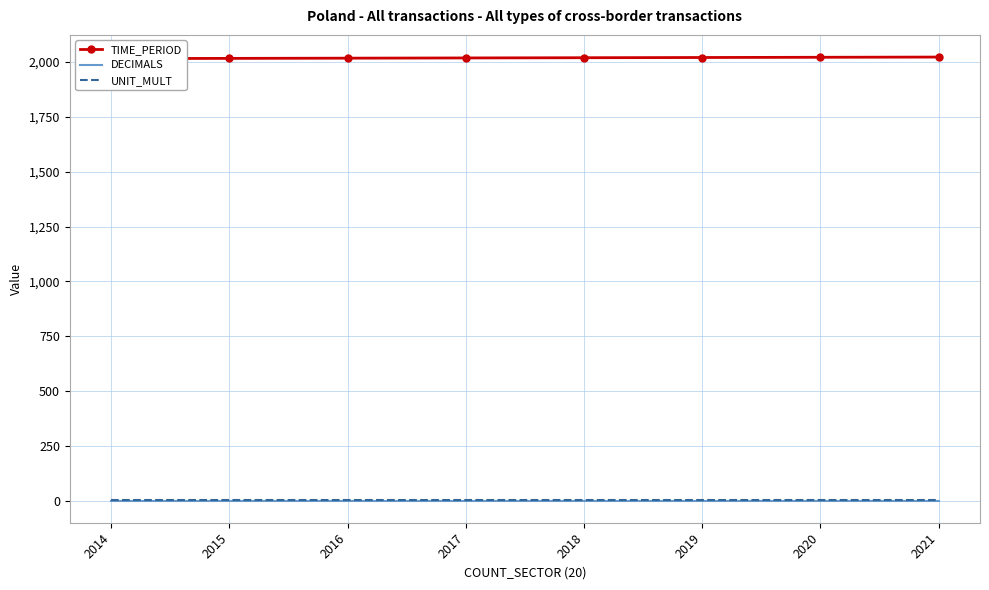

Count the TIME_PERIOD values in the range 2016 to 2020.

5